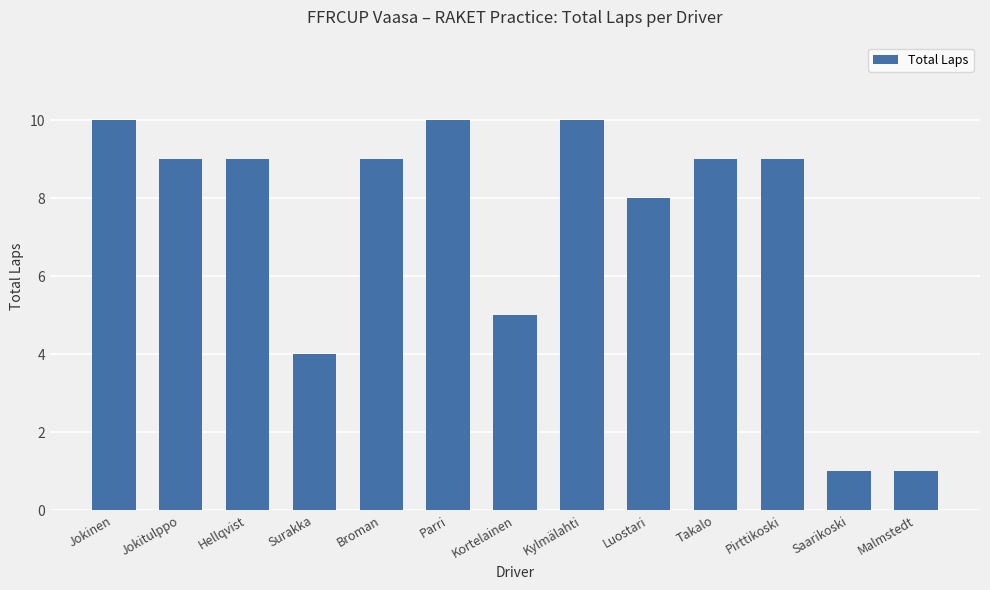

How many distinct data groups are displayed?

1